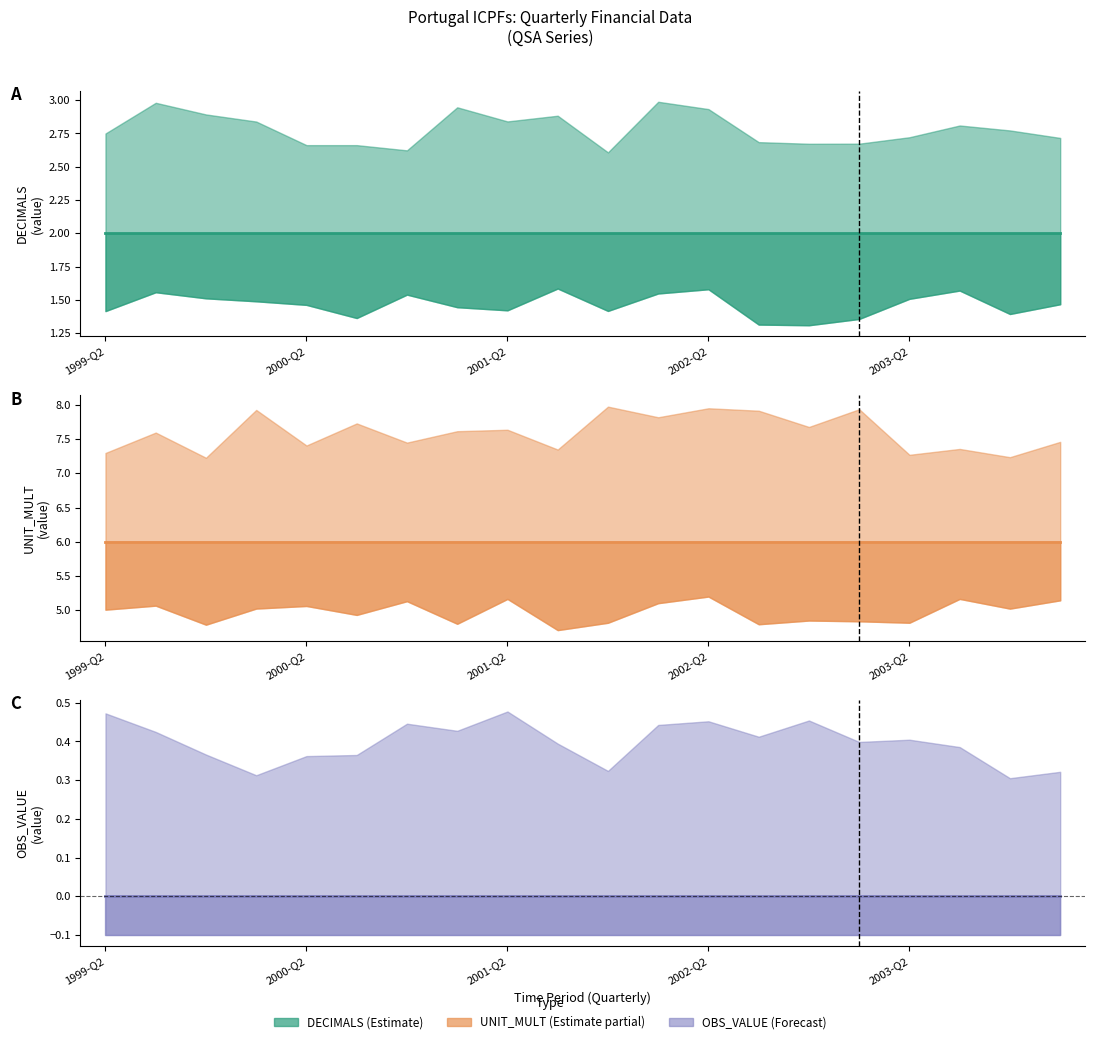

True or false: Estimate and OBS_VALUE cross at least once.

False